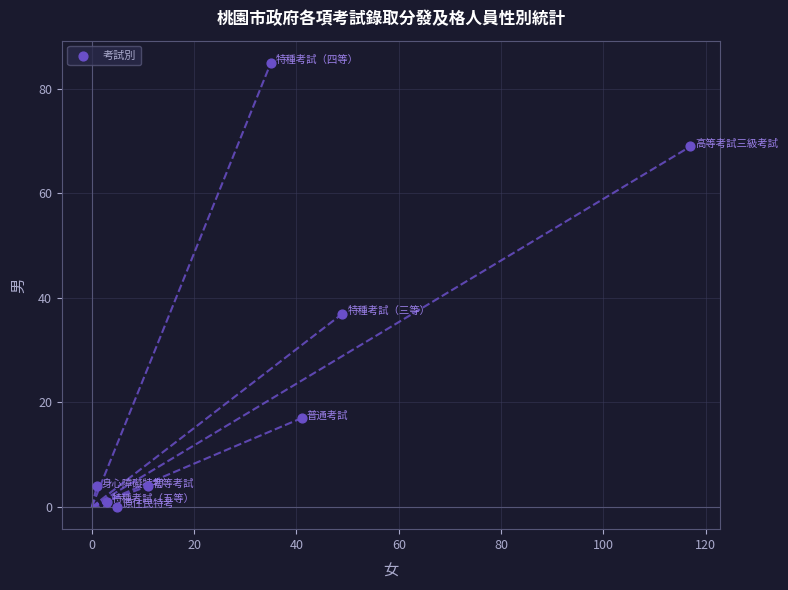

What is the range of X values (max minus min)?

116